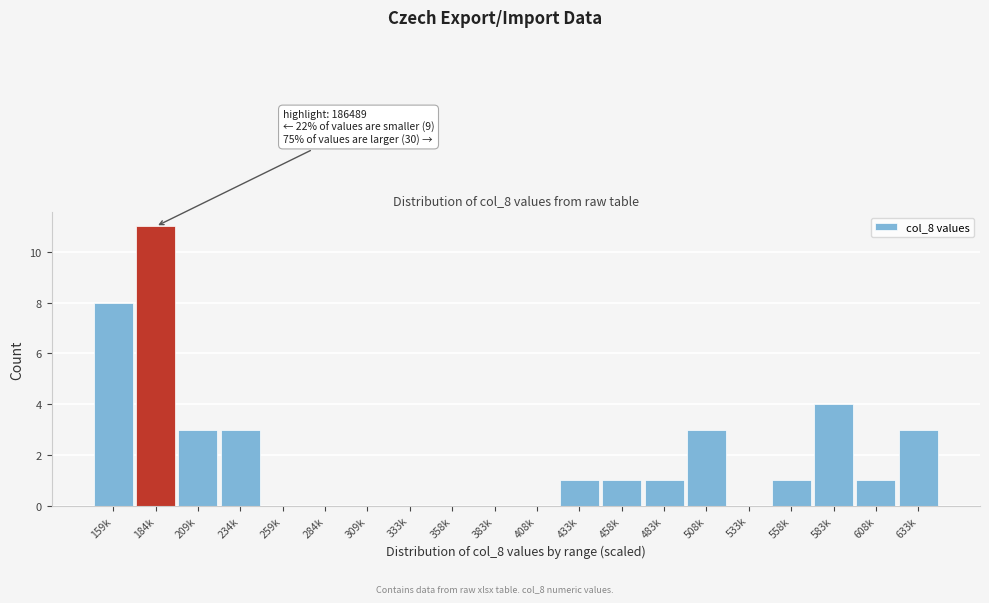

Reading left to right, extract all data points from this chart.

159k=8	184k=11	209k=3	234k=3	259k=0	284k=0	309k=0	333k=0	358k=0	383k=0	408k=0	433k=1	458k=1	483k=1	508k=3	533k=0	558k=1	583k=4	608k=1	633k=3